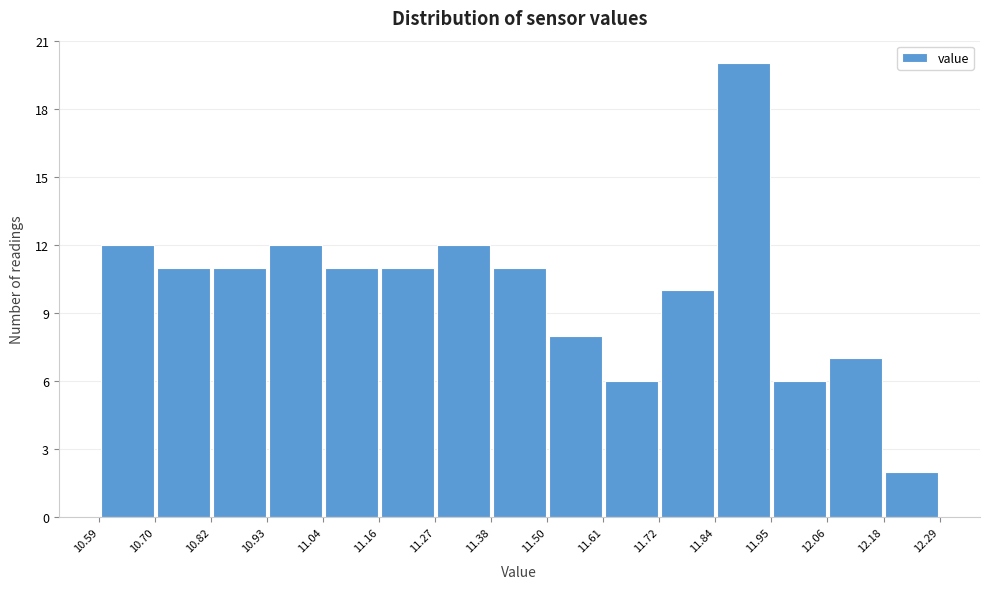

How tall is the bar that spans 12.18 to 12.29 on the x-axis? The values are not printed on the chart, so give them approximately, as read against the axis.

2